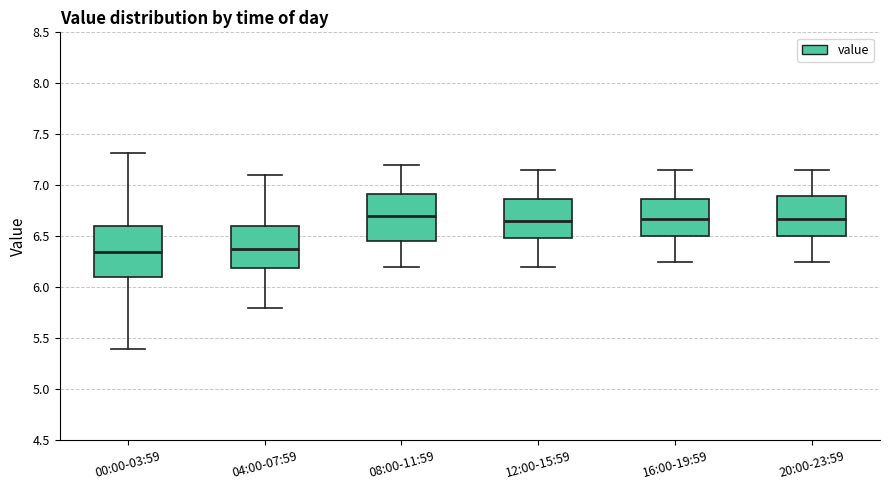

Reading left to right, read every box against the y-axis: the position of its median line, the range the box covers, and the ends of its whiskers. The values are not printed on the chart, so give them approximately, as read against the axis.

00:00-03:59: median 6.35, box 6.10 to 6.60, whiskers 5.40 to 7.30
04:00-07:59: median 6.40, box 6.20 to 6.60, whiskers 5.80 to 7.10
08:00-11:59: median 6.70, box 6.45 to 6.90, whiskers 6.20 to 7.20
12:00-15:59: median 6.65, box 6.50 to 6.85, whiskers 6.20 to 7.15
16:00-19:59: median 6.70, box 6.50 to 6.85, whiskers 6.25 to 7.15
20:00-23:59: median 6.70, box 6.50 to 6.90, whiskers 6.25 to 7.15